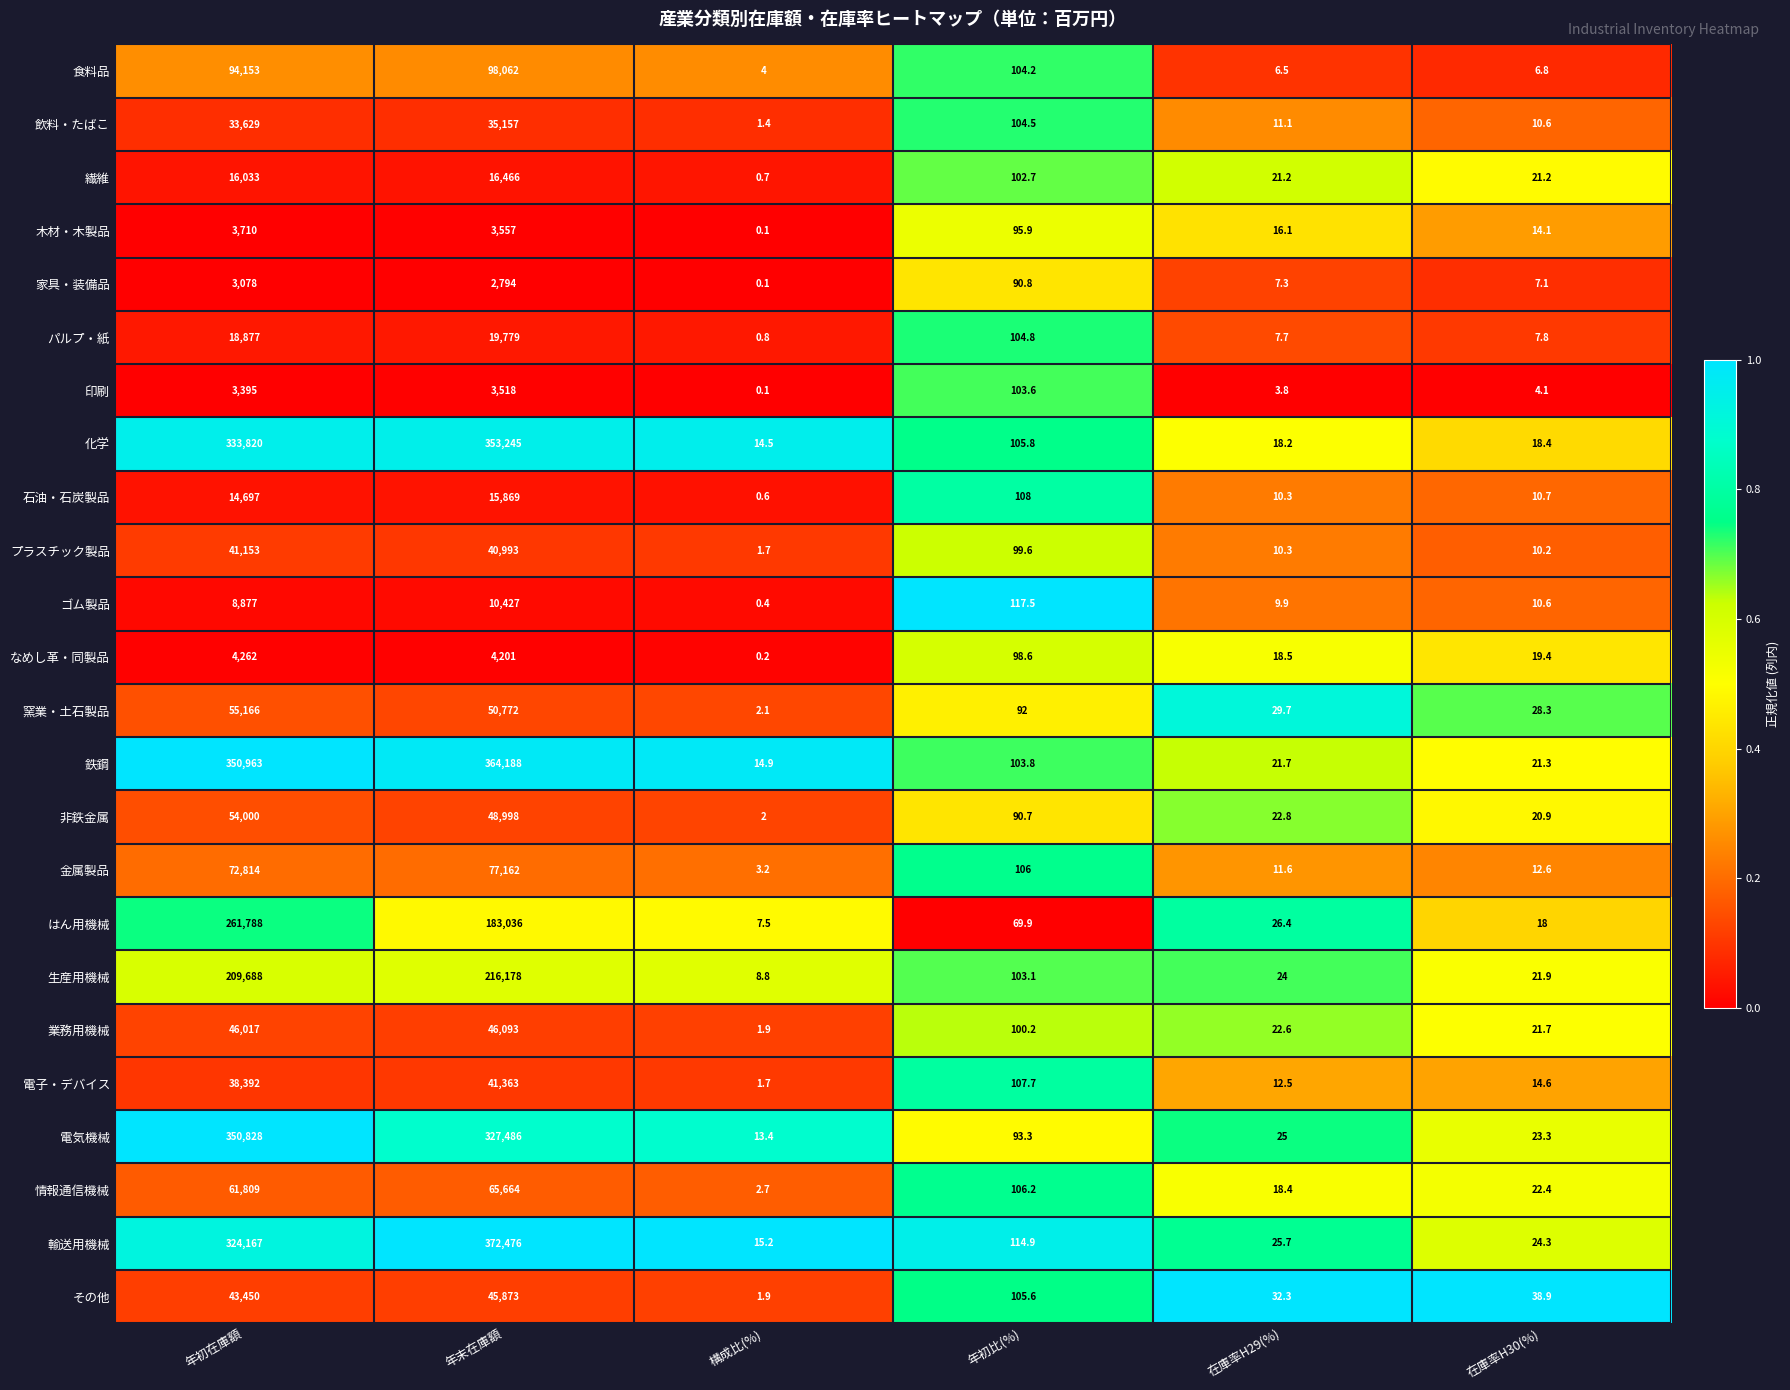

Is it true that 生産用機械 equals 134.7 at 年初比(%)?

False